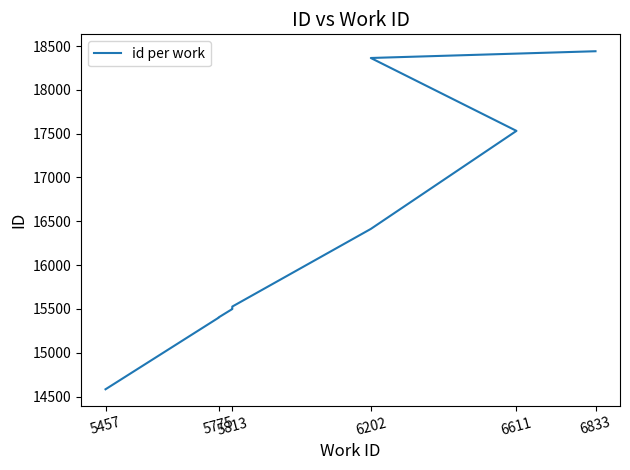

Reading left to right, what are all the values shown in this chart?

14583	15401	15404	15499	15512	15527	16413	17532	18364	18441